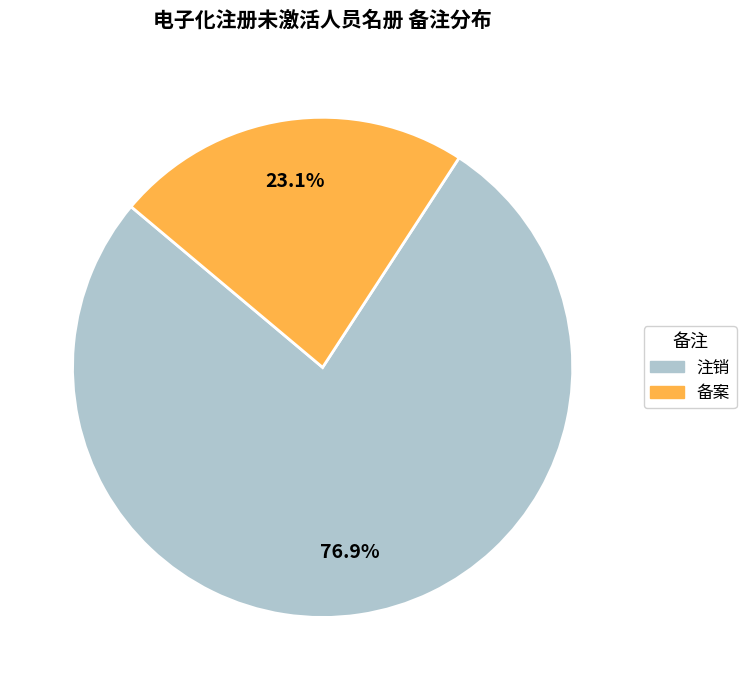

Which category has the biggest portion of the pie?

注销